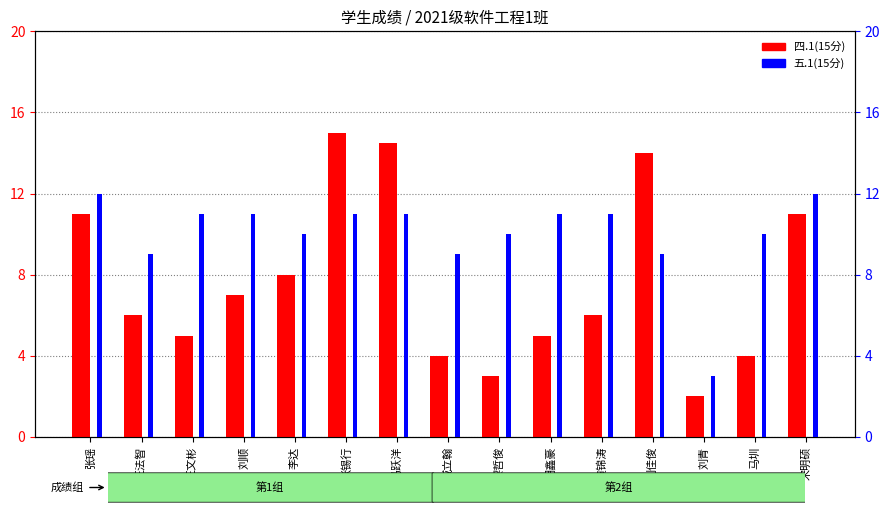

Which series has the largest total across all categories?

五.1(15分)